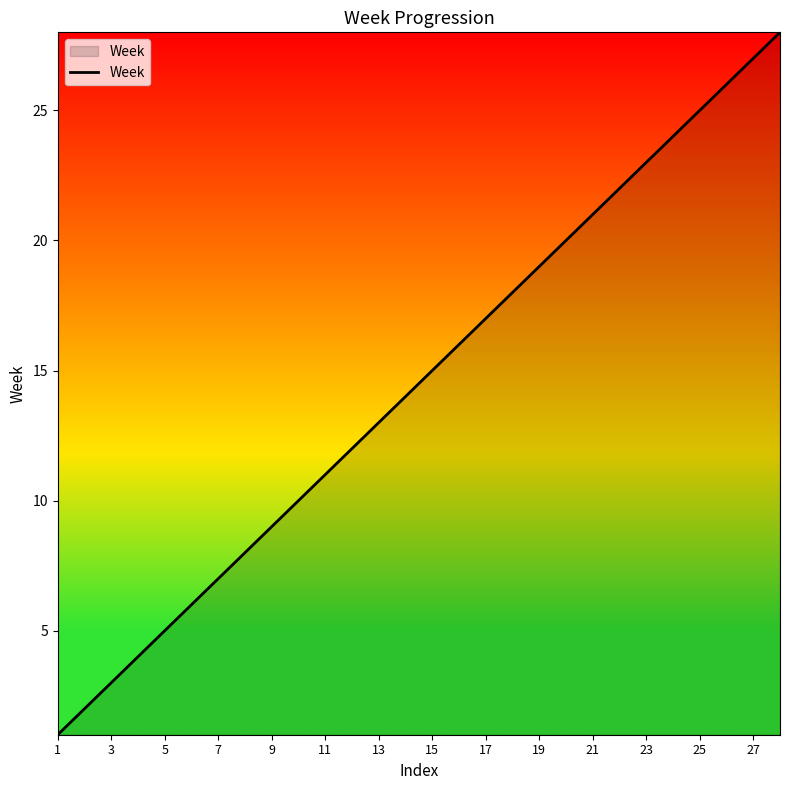

What is the difference between the maximum and minimum values?

27